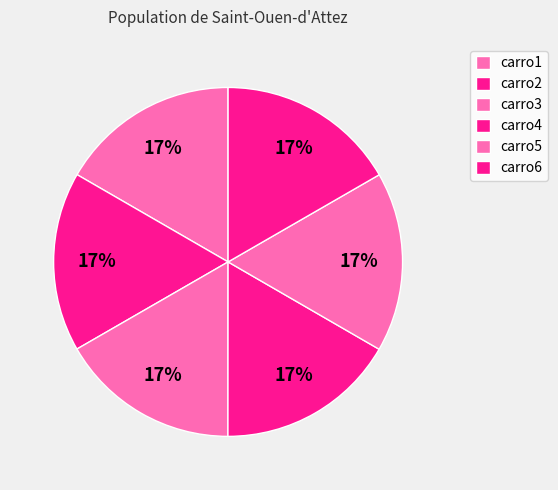

Is there a majority slice in this chart?

No